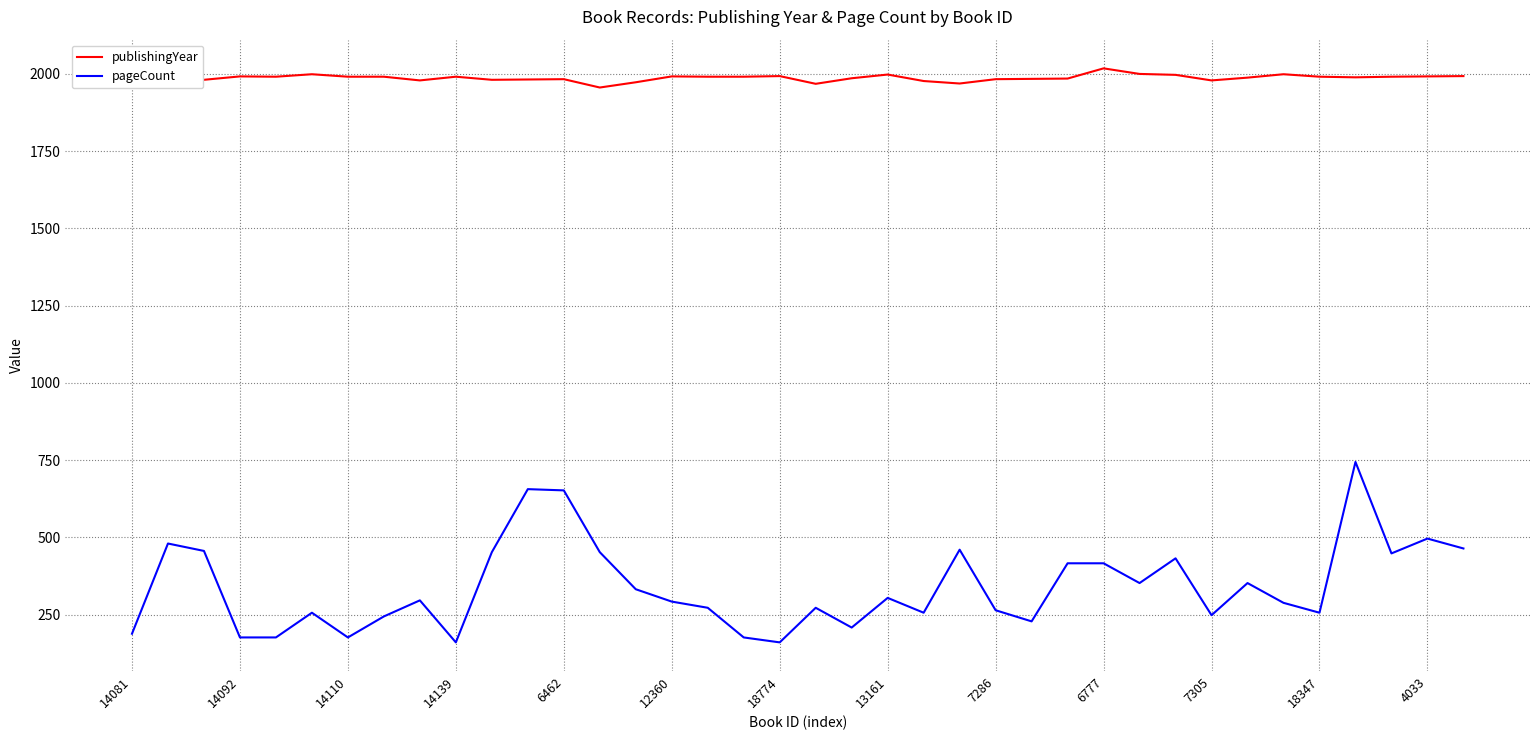

What is the difference between the maximum and minimum values in the publishingYear series?

62